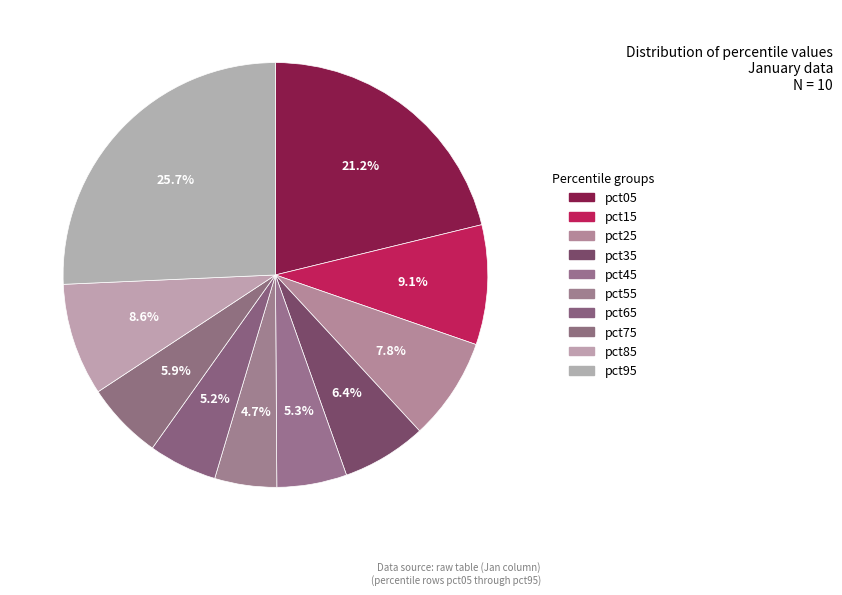

To the nearest percent, what portion does pct45 represent?

5%